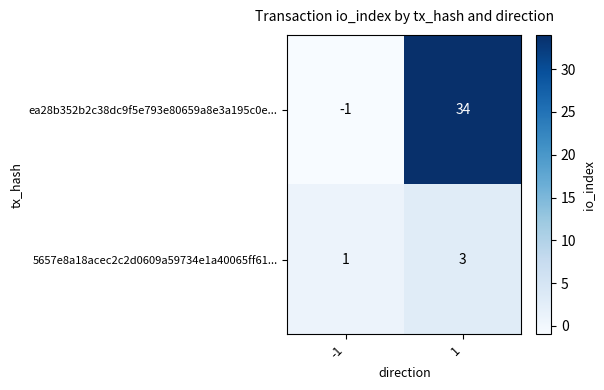

What is the difference between the highest and lowest values at 1?

31